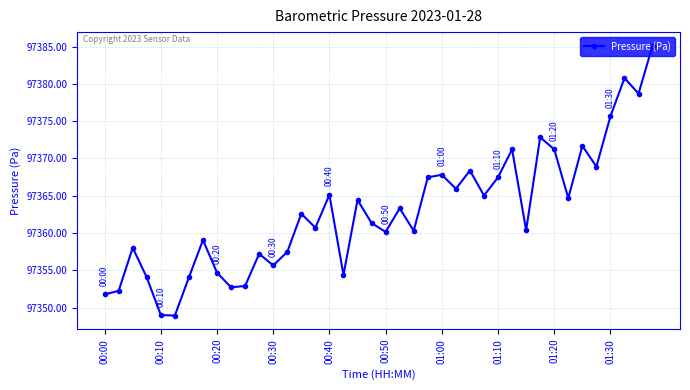

What is the greatest value displayed?

97385.1